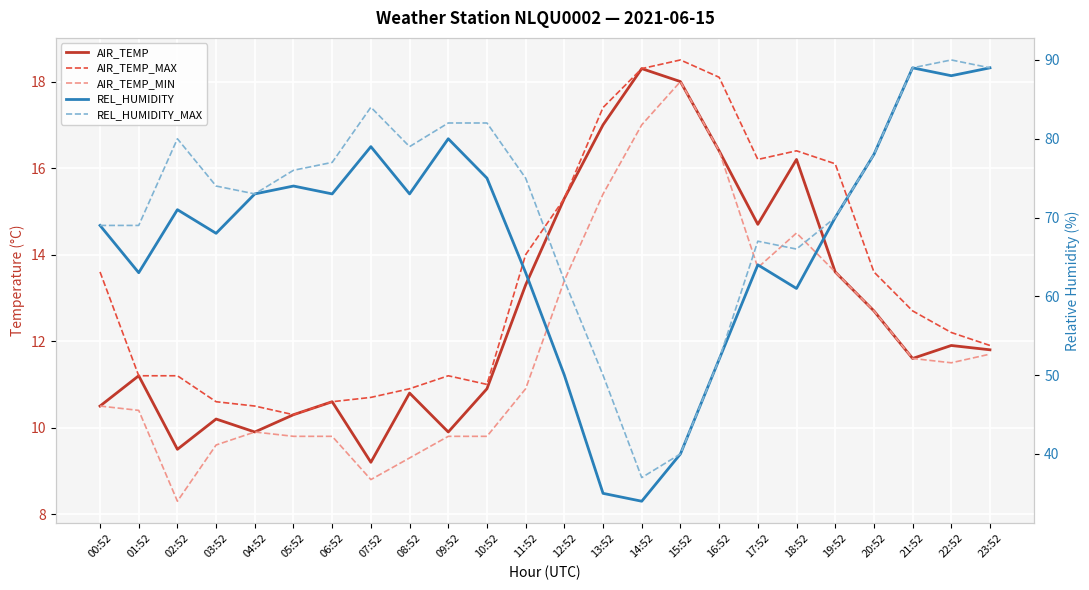

Which label corresponds to the largest value in the chart?

22:52